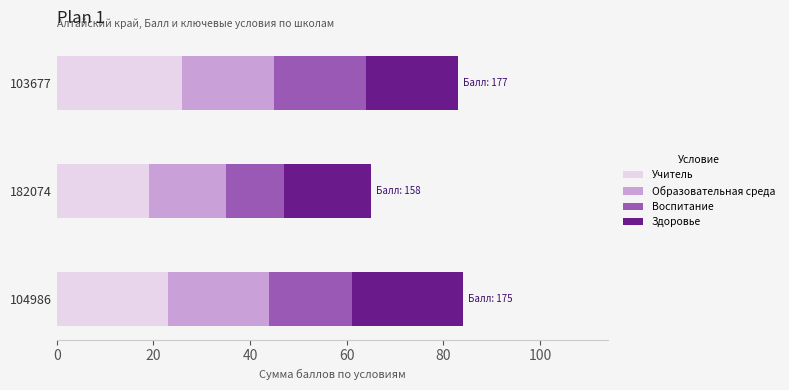

What is the total value across all series at 104986?

84